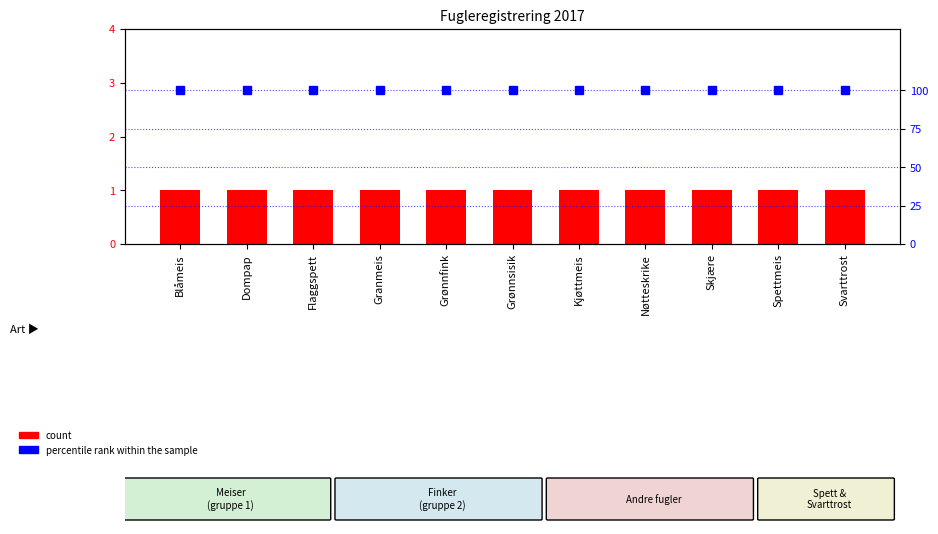

Read the count value at Flaggspett.

1